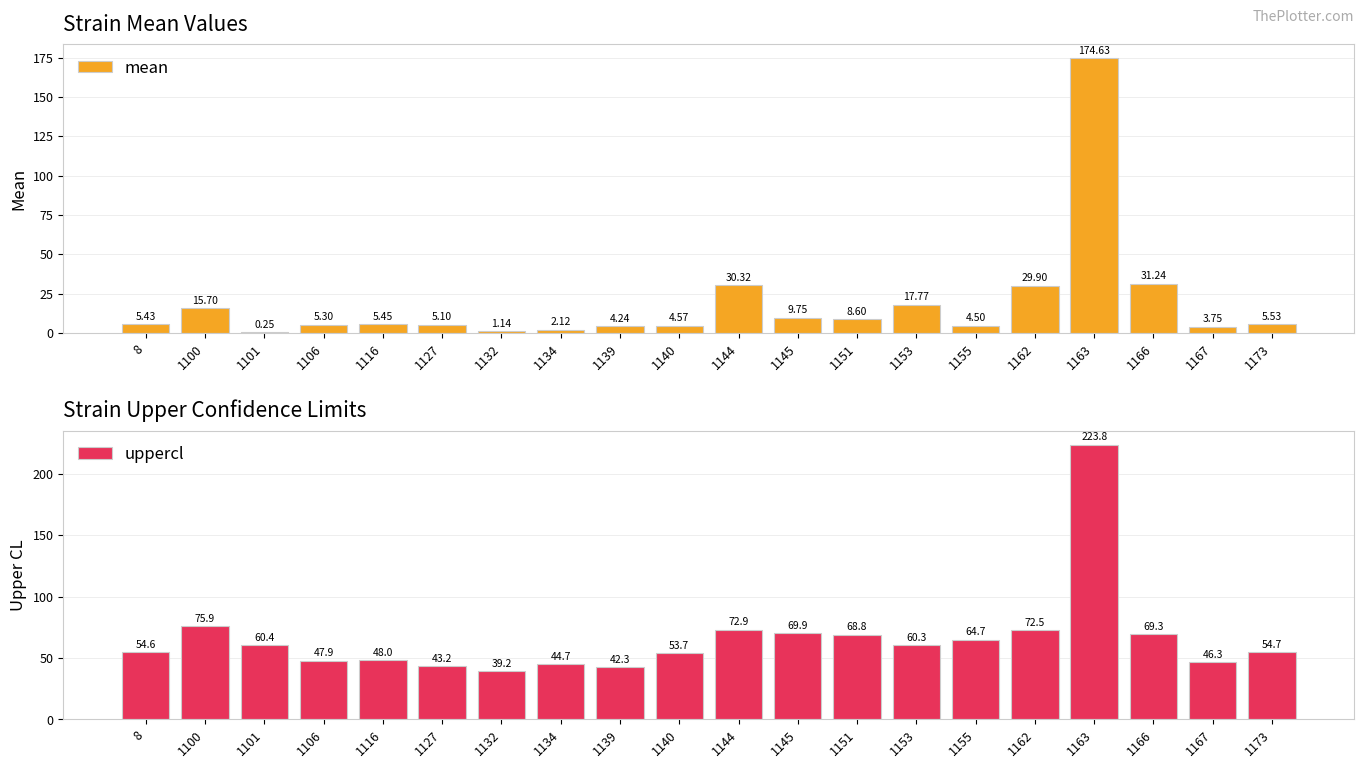

Rank the series by their average value, from highest to lowest.

uppercl, mean